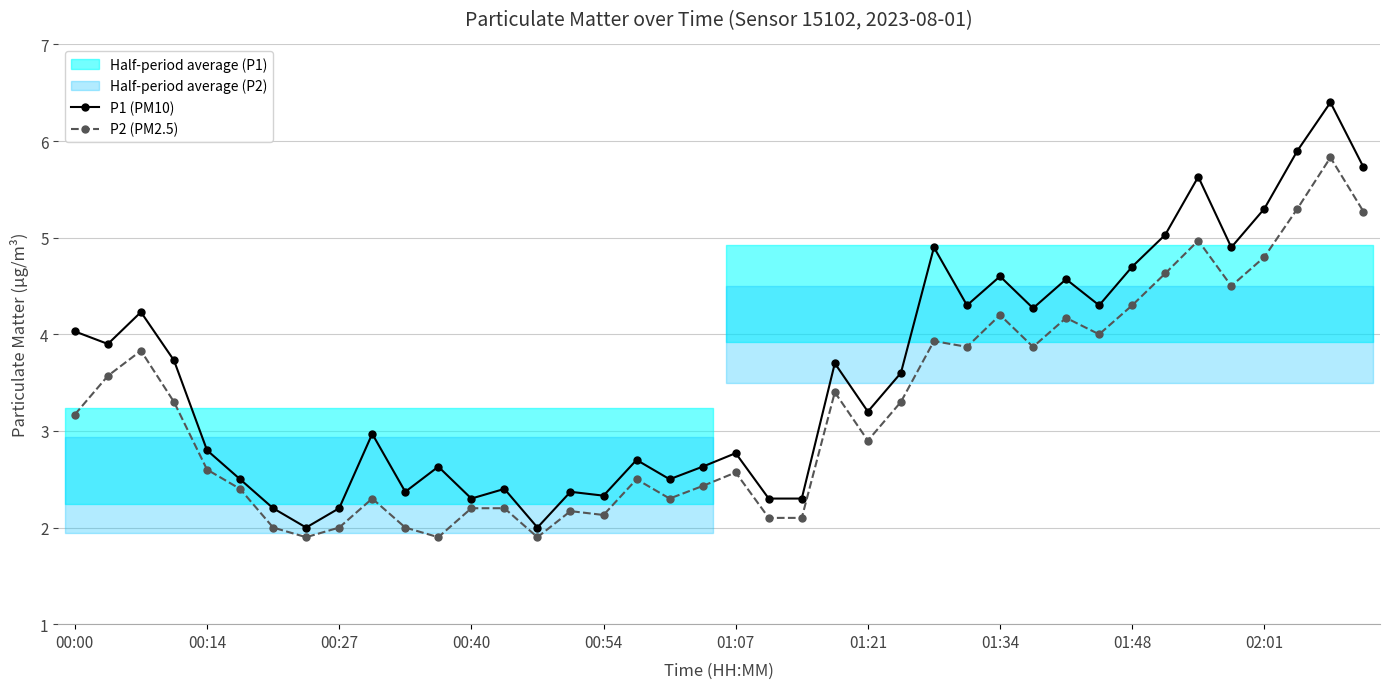

True or false: P2 (PM2.5) and P1 (PM10) intersect in this chart.

False